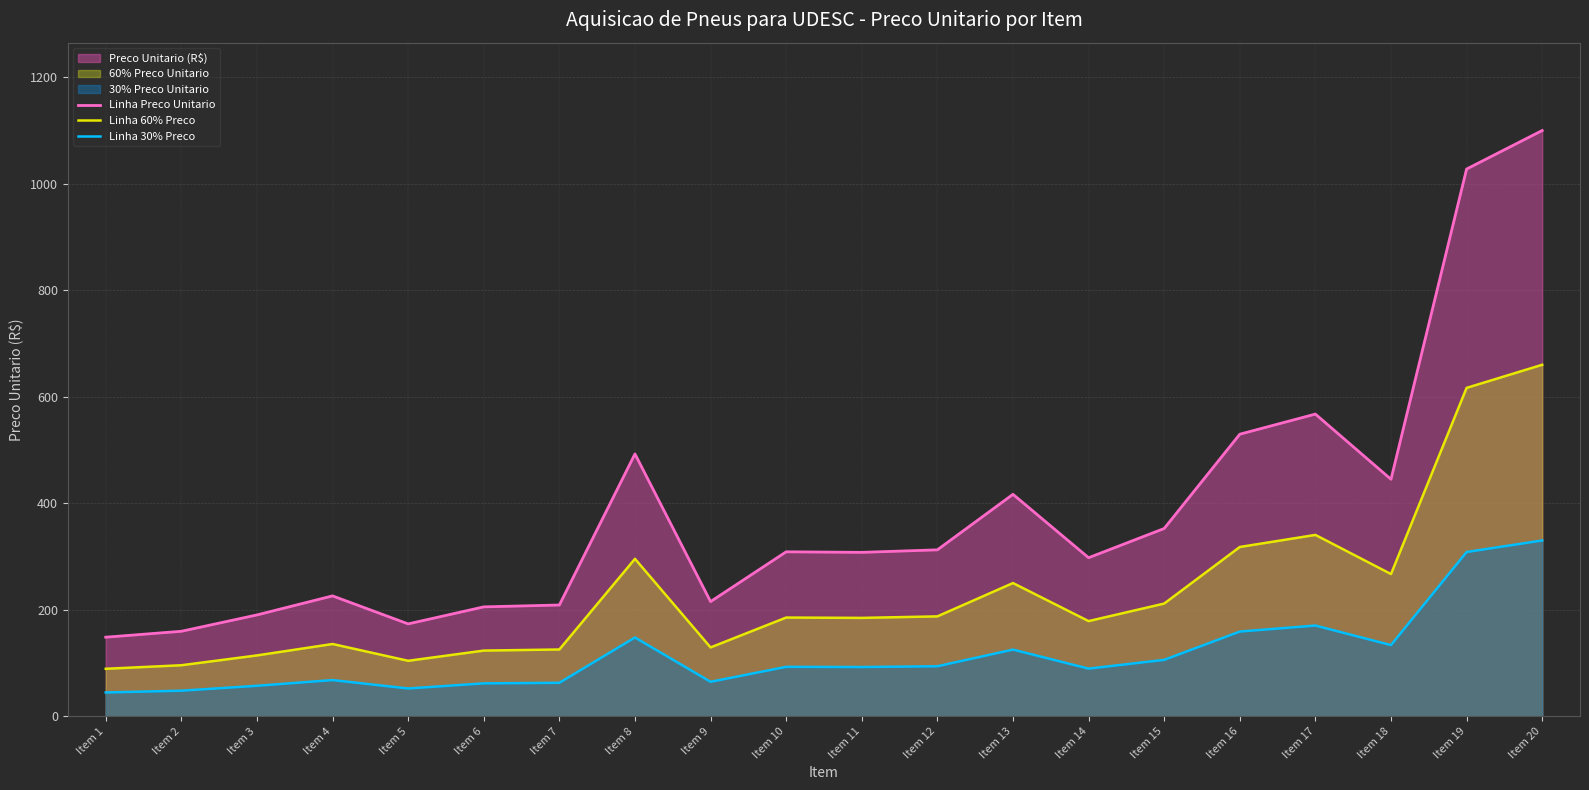

List the series in order of their overall mean, highest first.

Linha Preco Unitario, Linha 60% Preco, Linha 30% Preco